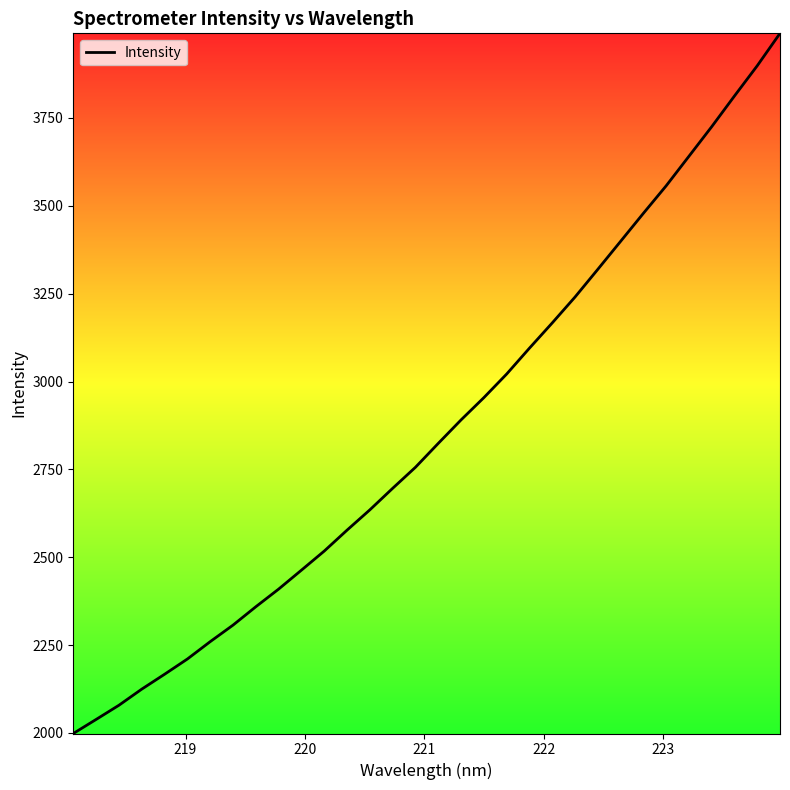

What is the minimum value shown in the chart?

1998.5